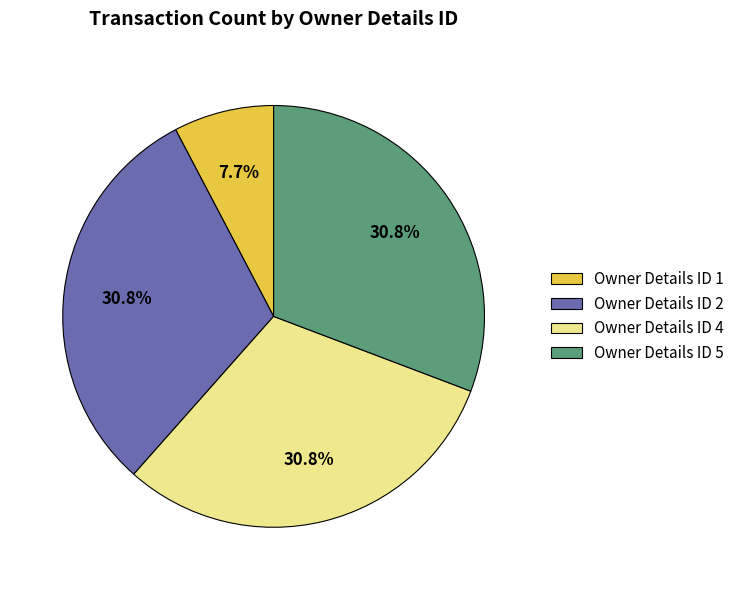

What is the smallest slice in the pie chart?

Owner Details ID 1